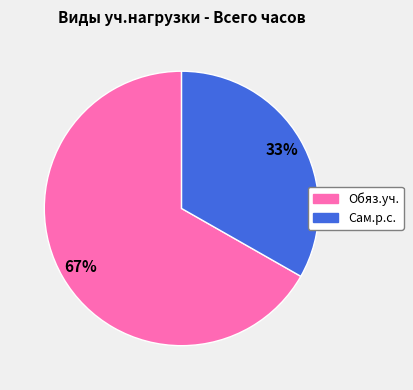

To the nearest percent, what portion does Обяз.уч. represent?

67%